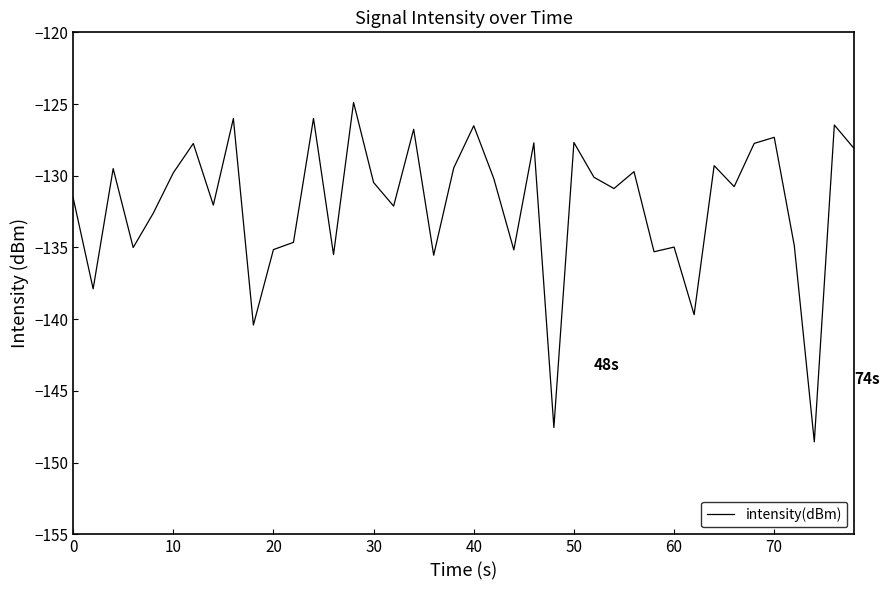

What is the smallest value displayed?

-148.5